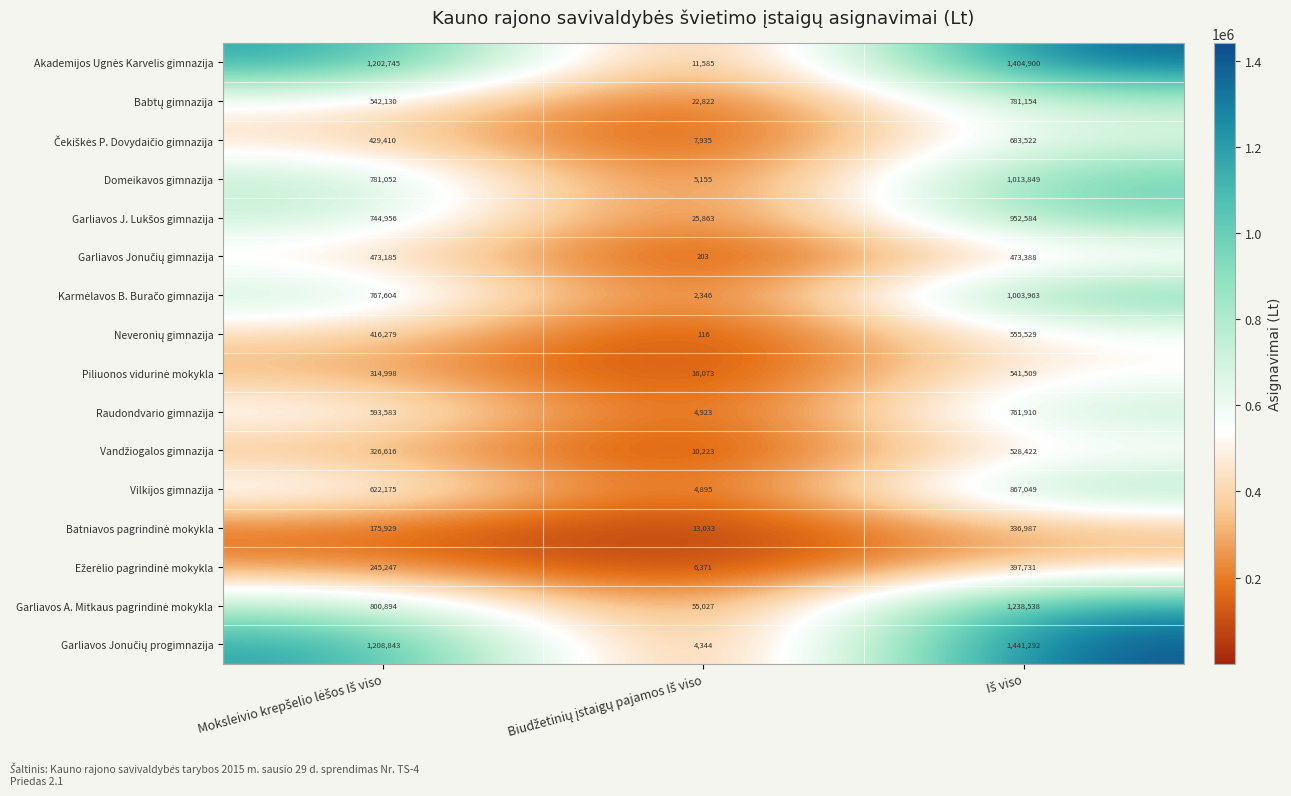

What is the smallest value displayed?

116